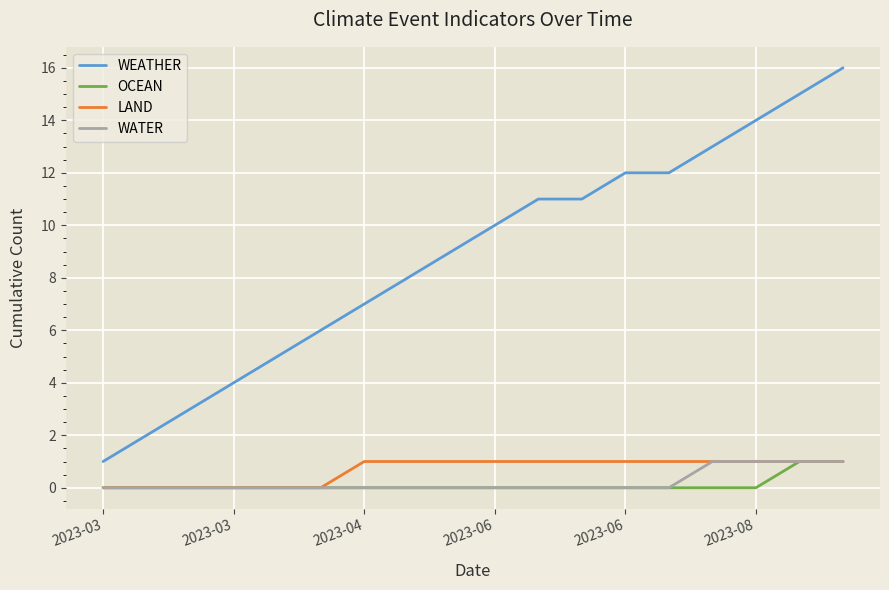

True or false: WATER and WEATHER intersect in this chart.

False